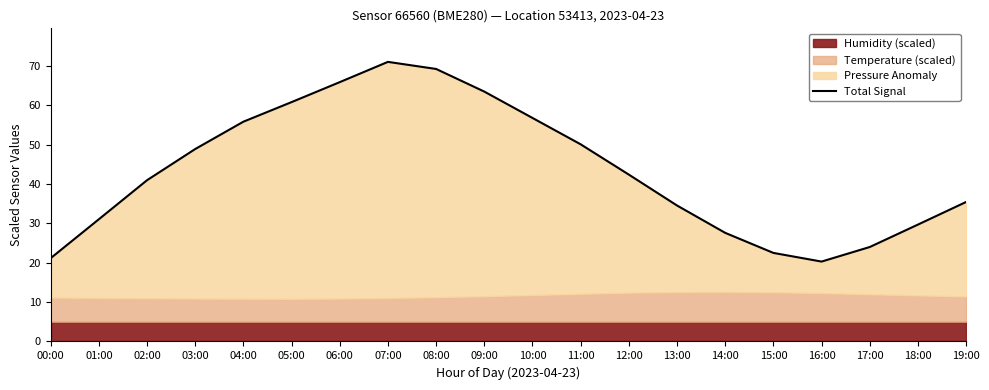

What is the value of the 7th point from the left?

65.9